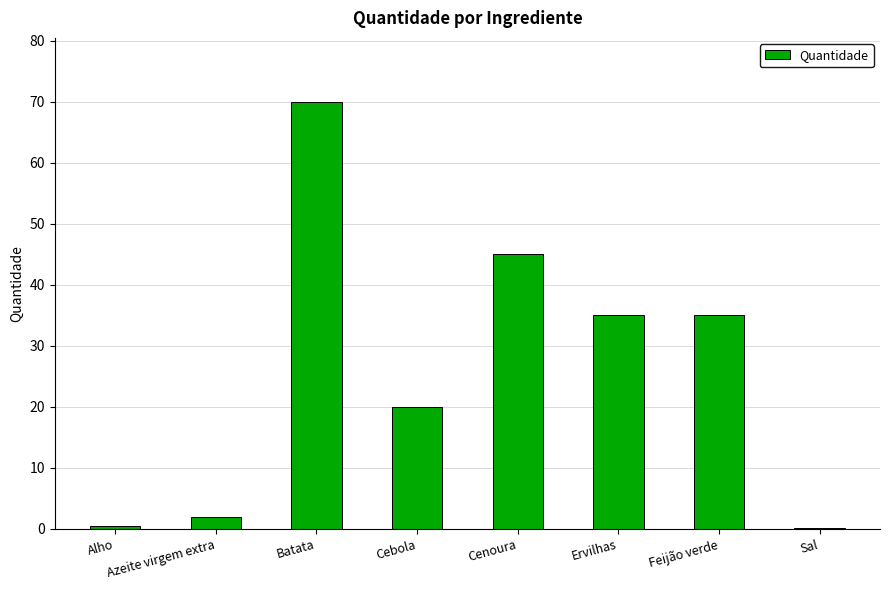

Which label corresponds to the largest value in the chart?

Batata